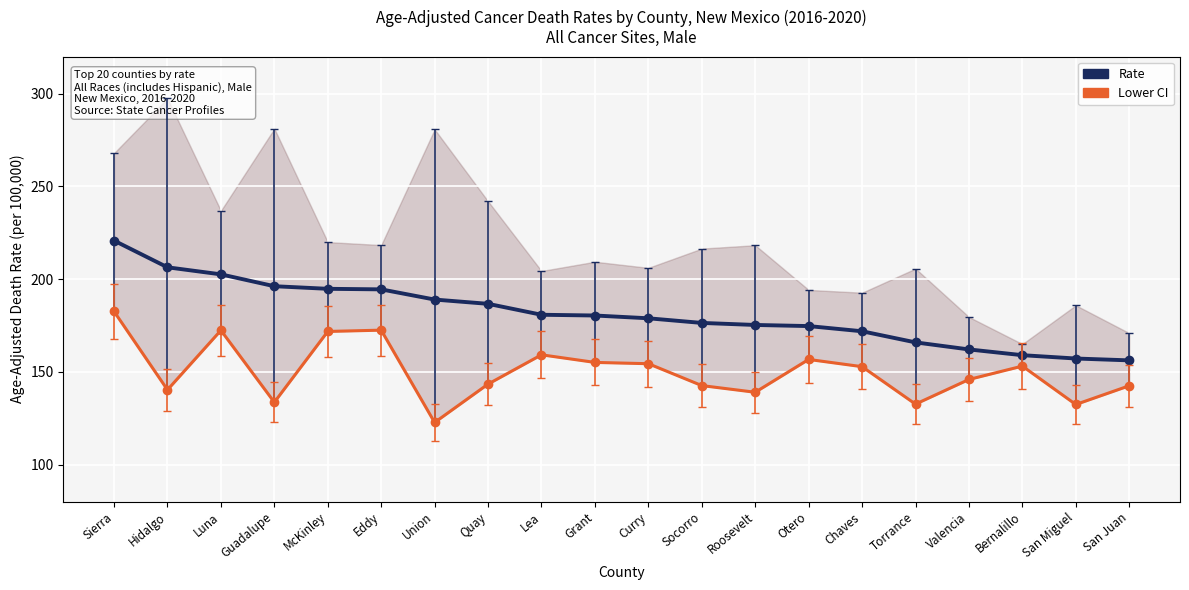

How many series are shown in this chart?

2